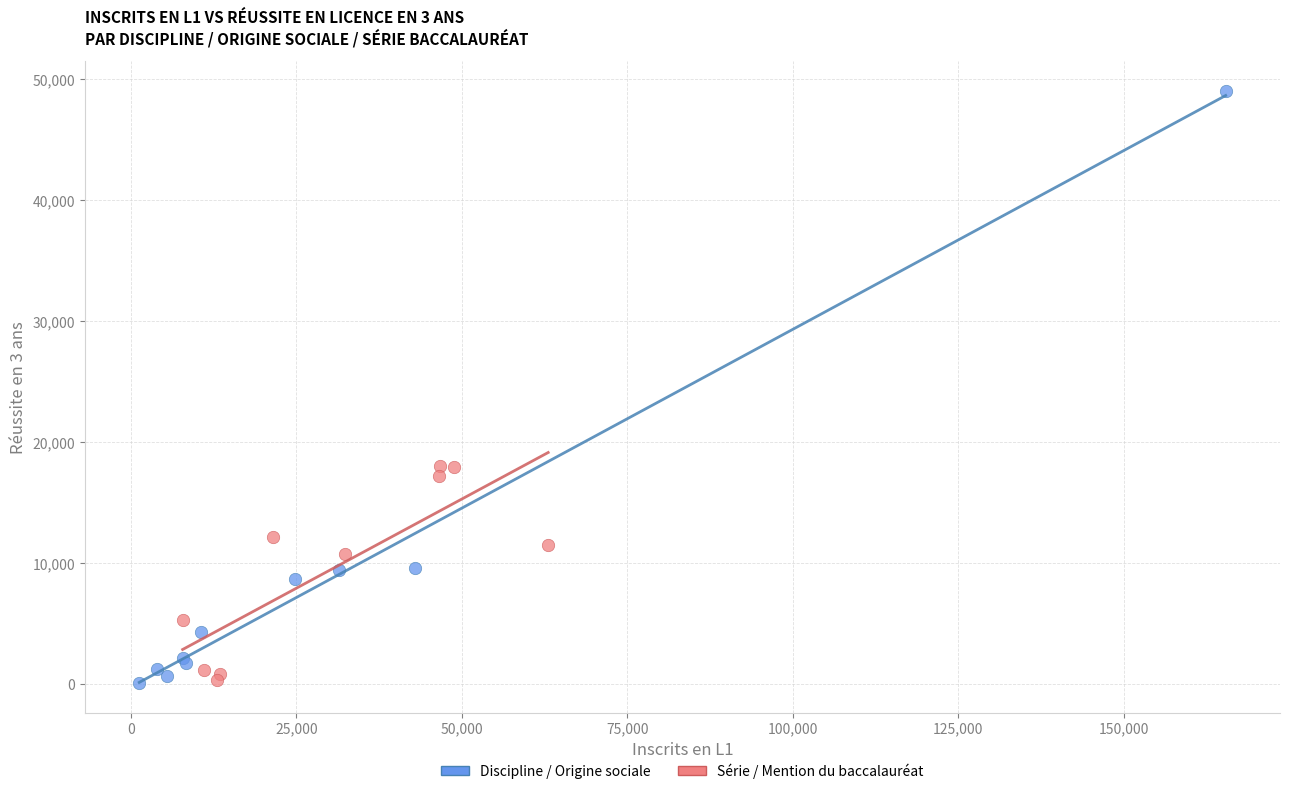

Which series has the widest spread of Y values?

Discipline / Origine sociale